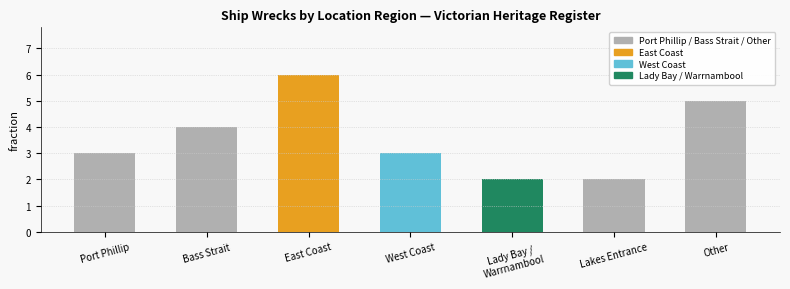

What value does the data have at Port Phillip?

3